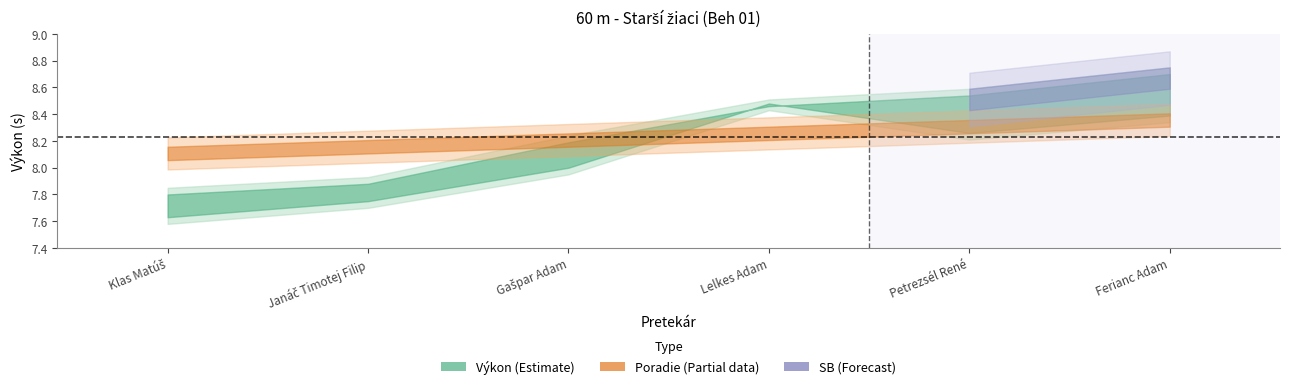

True or false: SB and Poradie cross at least once.

False